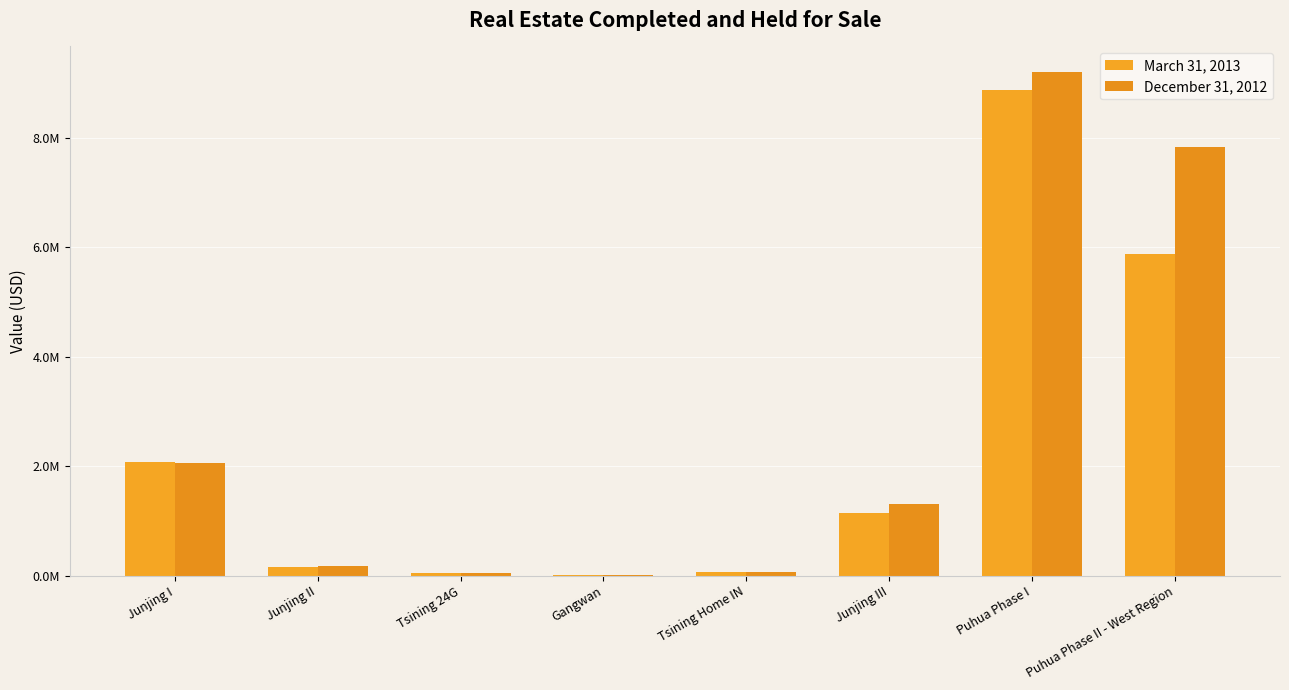

What is the label of the 5th bar from the right?

Gangwan